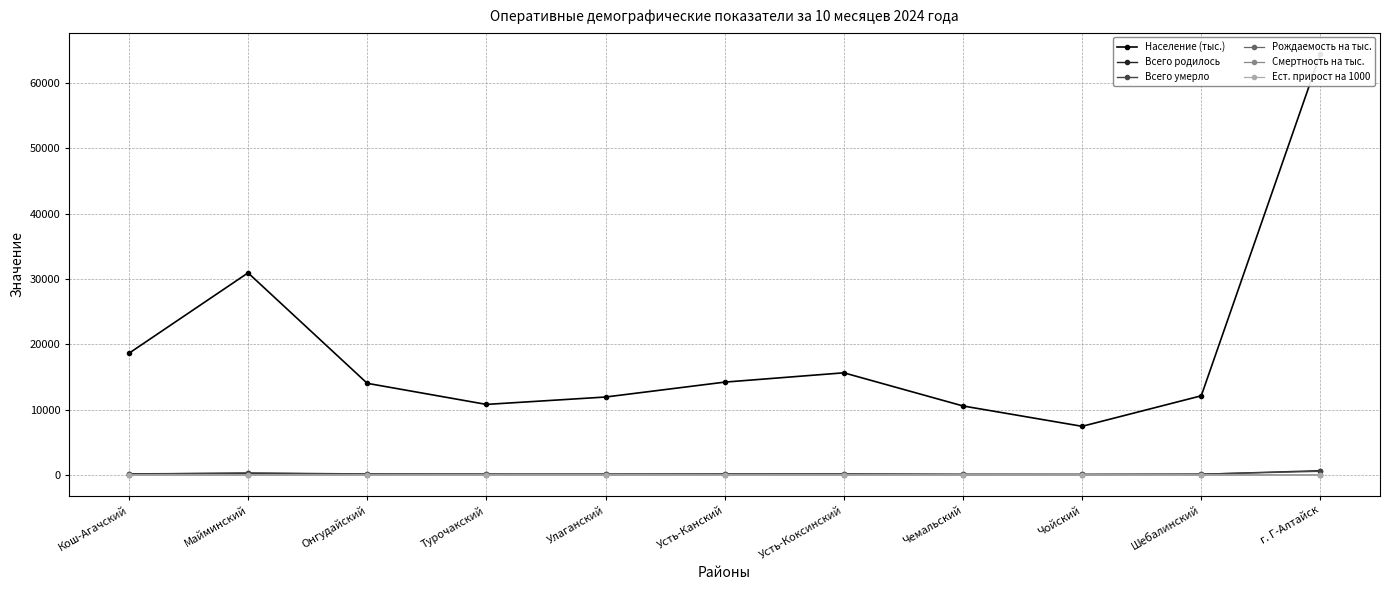

What is the maximum value shown in the chart?

64508.0